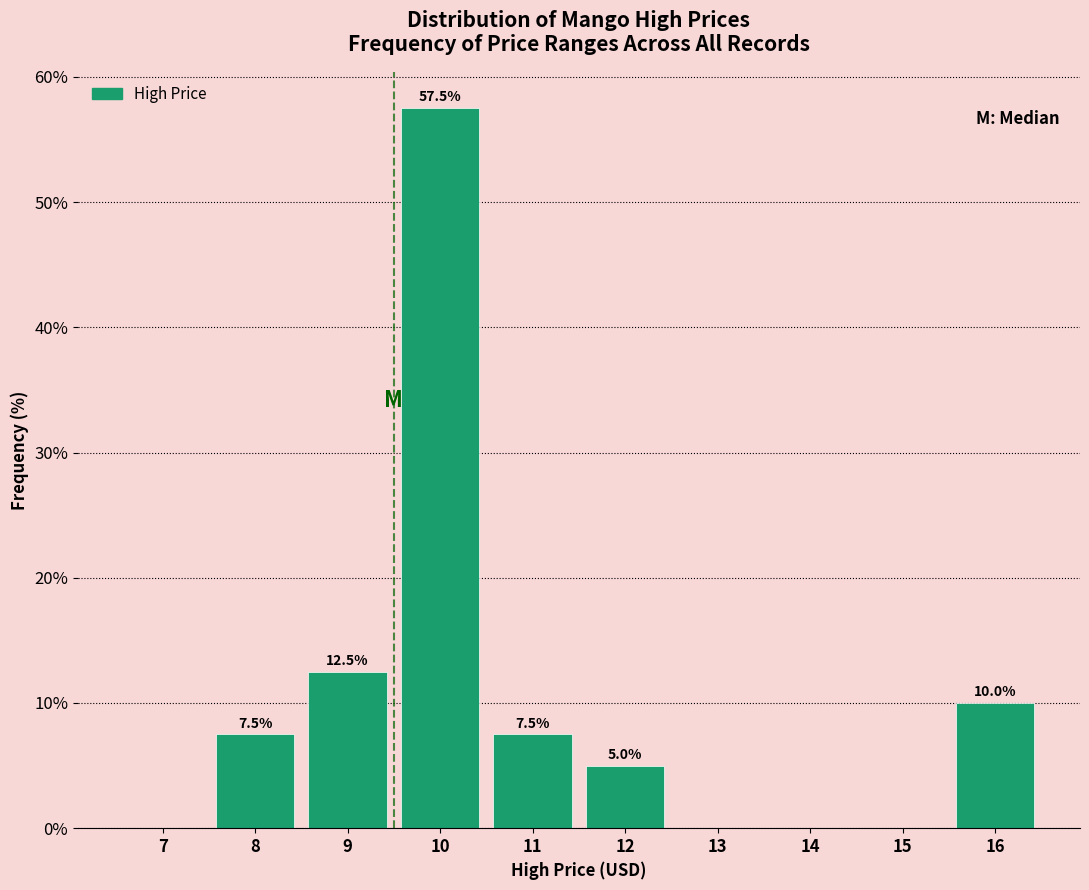

Reading left to right, transcribe all the data shown in this chart.

7=0.0	8=7.5	9=12.5	10=57.5	11=7.5	12=5.0	13=0.0	14=0.0	15=0.0	16=10.0